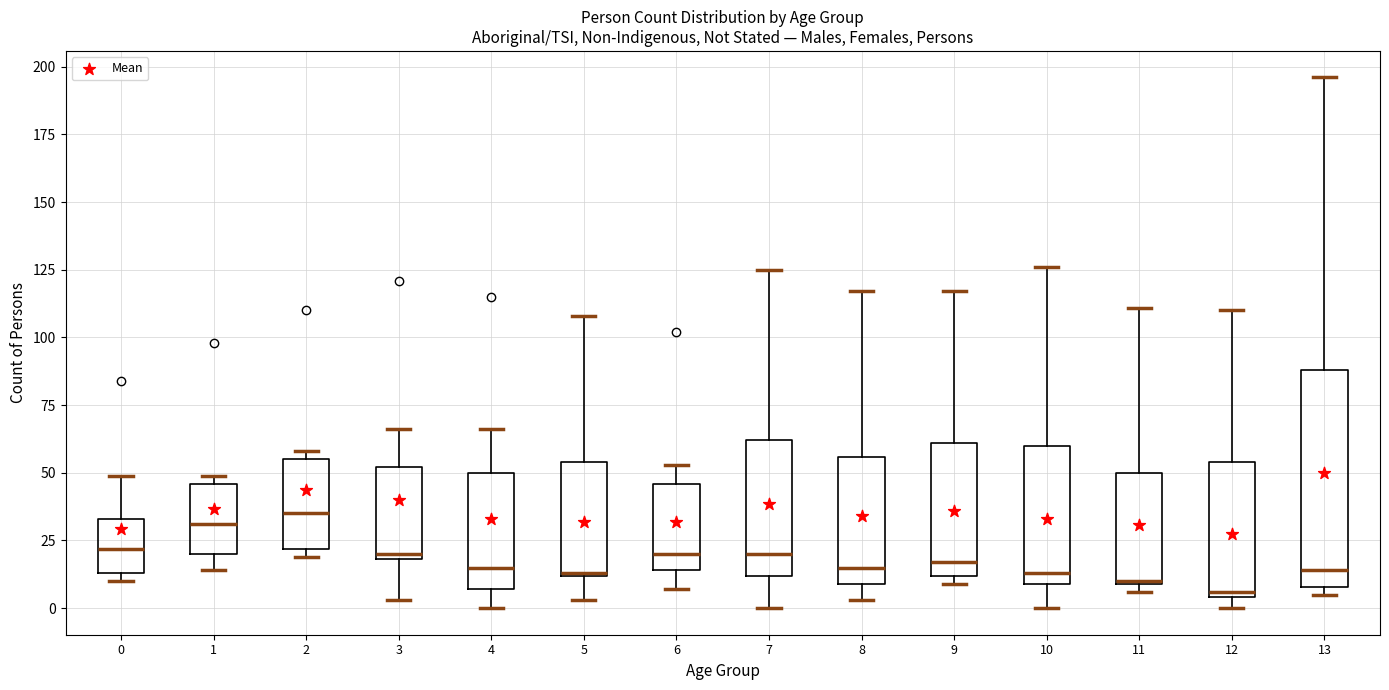

Which box is the tallest, from its lower edge to its upper edge?

13